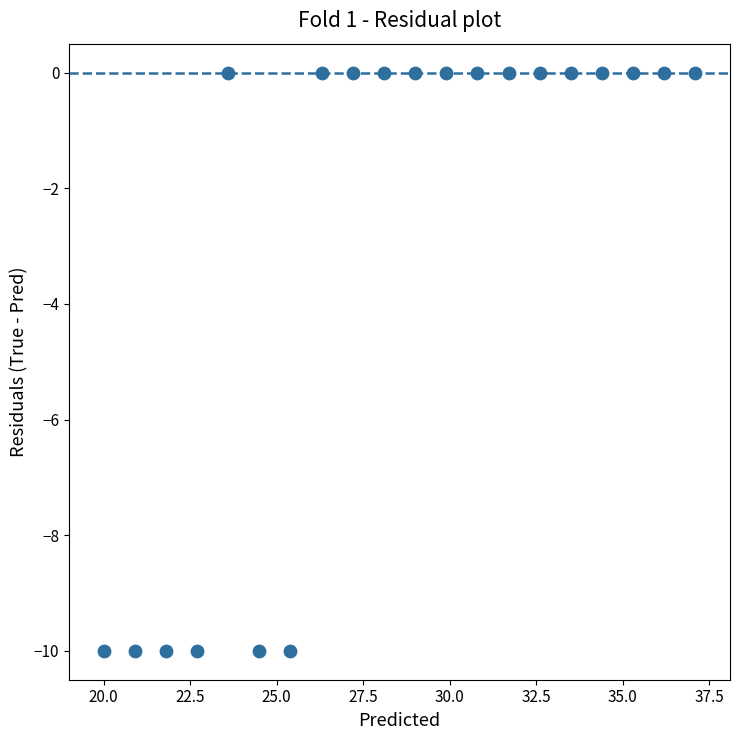

What is the range of Y values (max minus min)?

10.0